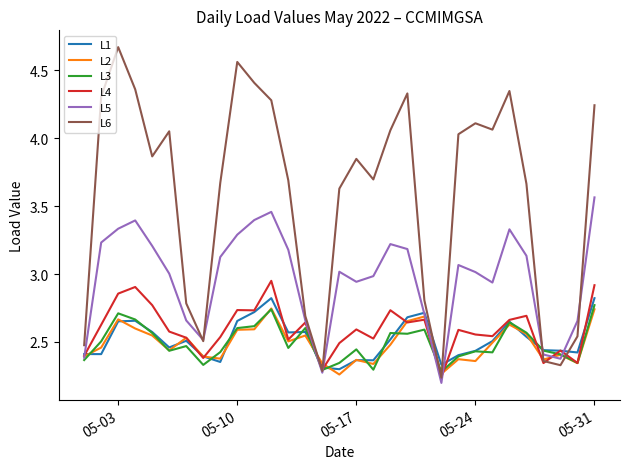

Which series has the largest total across all categories?

L6